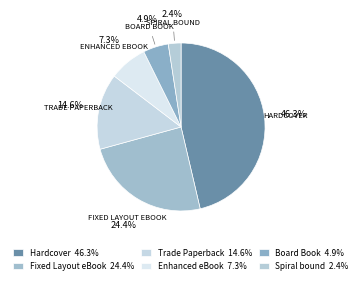

Do Enhanced eBook and Trade Paperback together represent more than half of the pie?

No